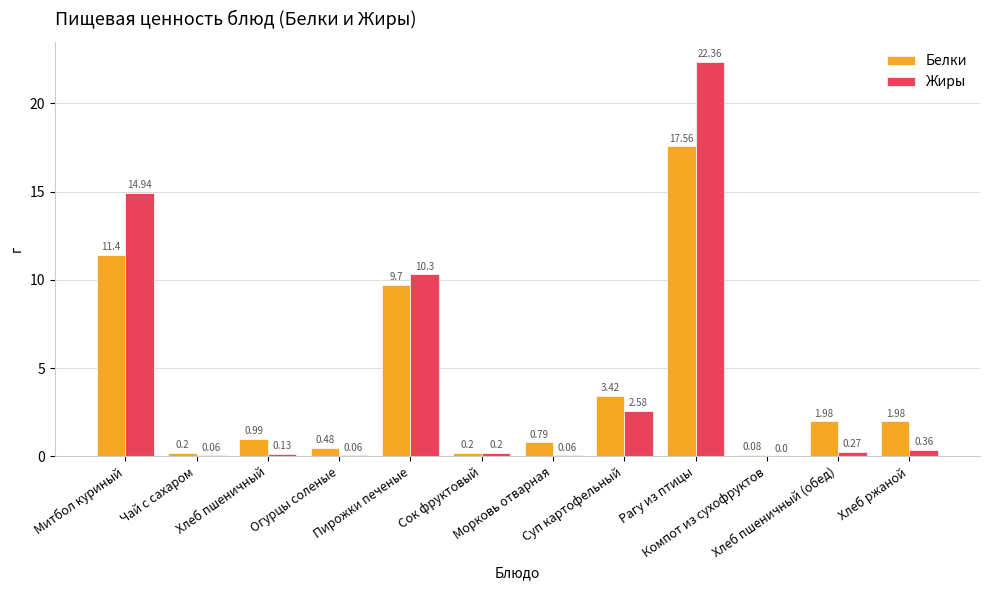

Which series has the largest total across all categories?

Жиры